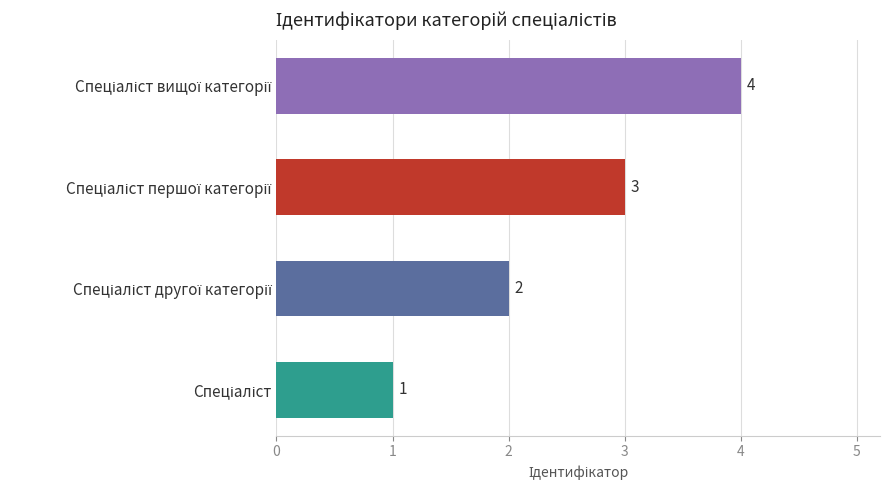

What is the difference between the maximum and minimum values?

3